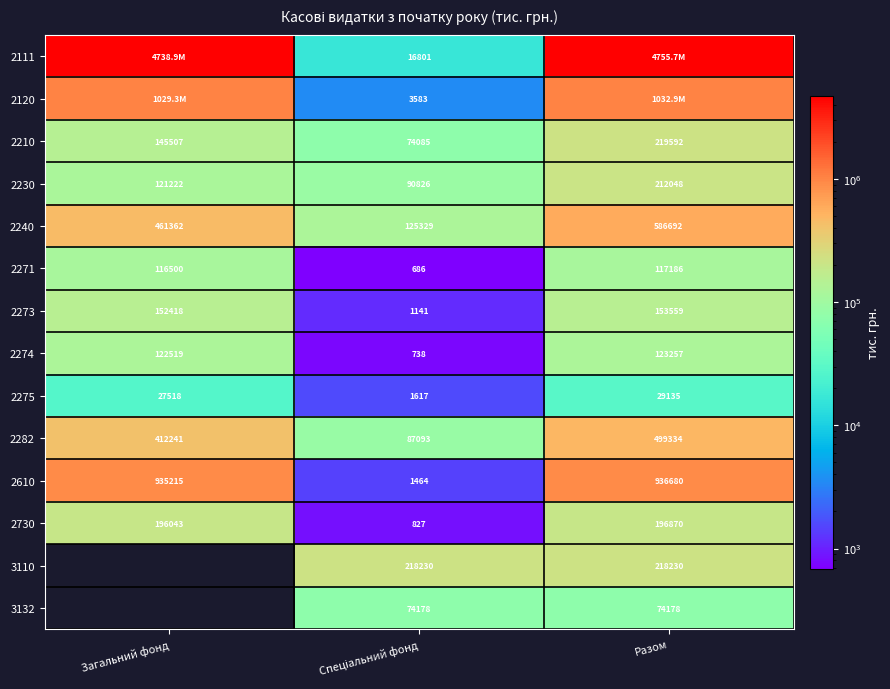

Between Загальний фонд and Спеціальний фонд, which is larger?

Загальний фонд